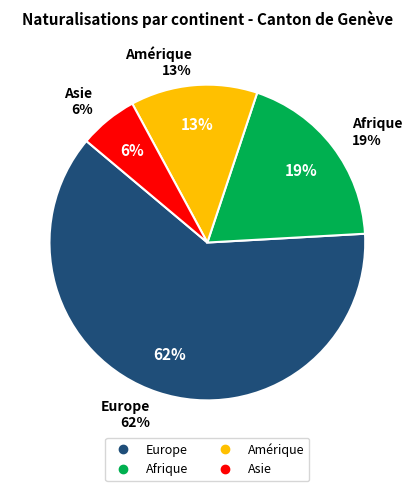

Combined, what portion of the pie is Europe and Amérique?

75.0%